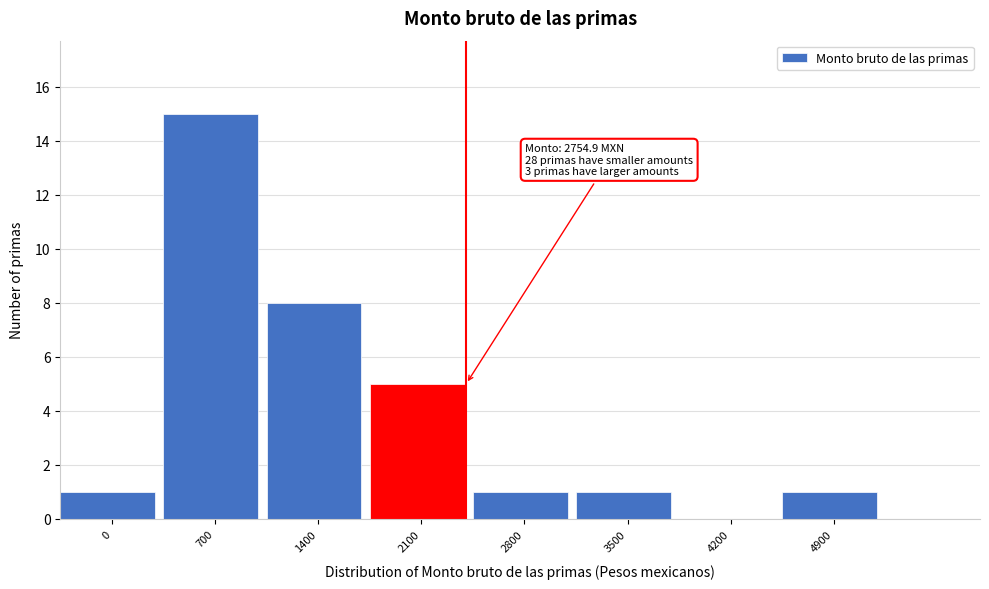

Reading left to right, extract all data points from this chart.

0=1	700=15	1400=8	2100=5	2800=1	3500=1	4200=0	4900=1